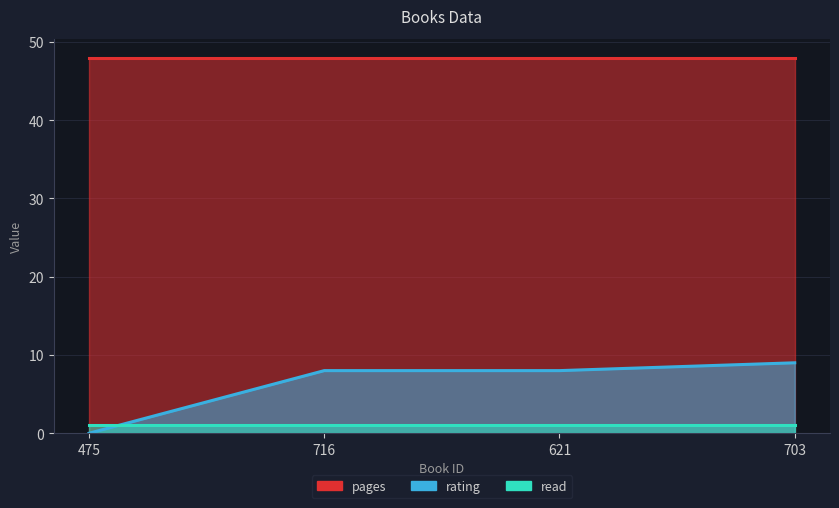

What is the minimum value for pages?

48